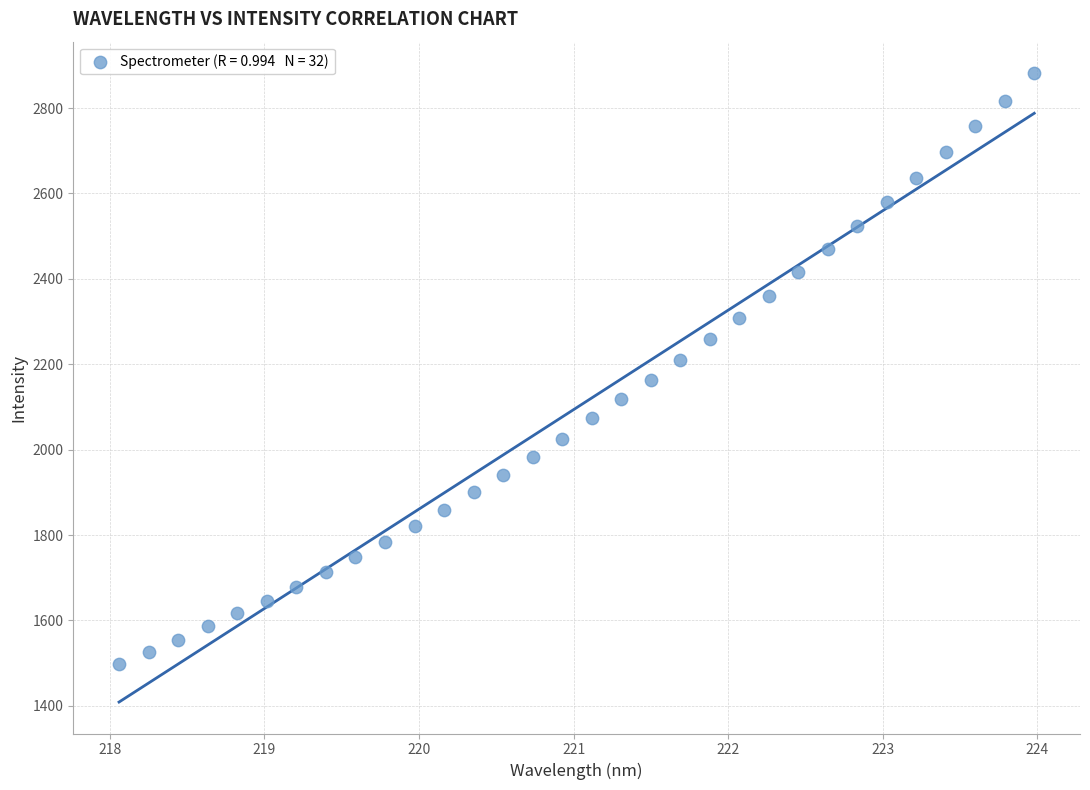

What is the range of X values (max minus min)?

5.9